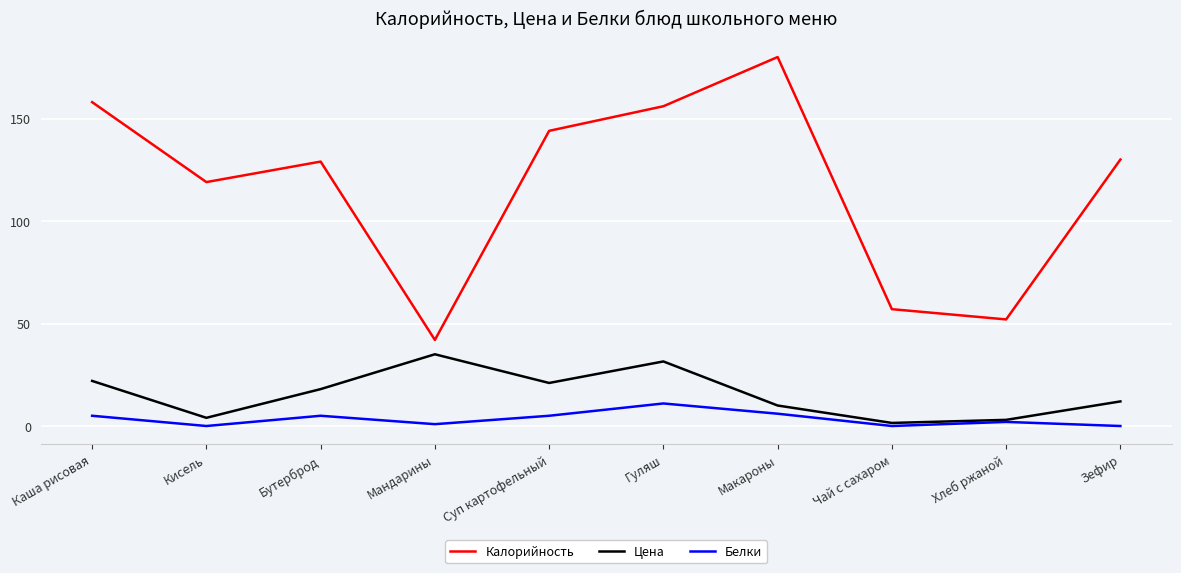

Is it true that Белки equals 5.0 at Суп картофельный?

True